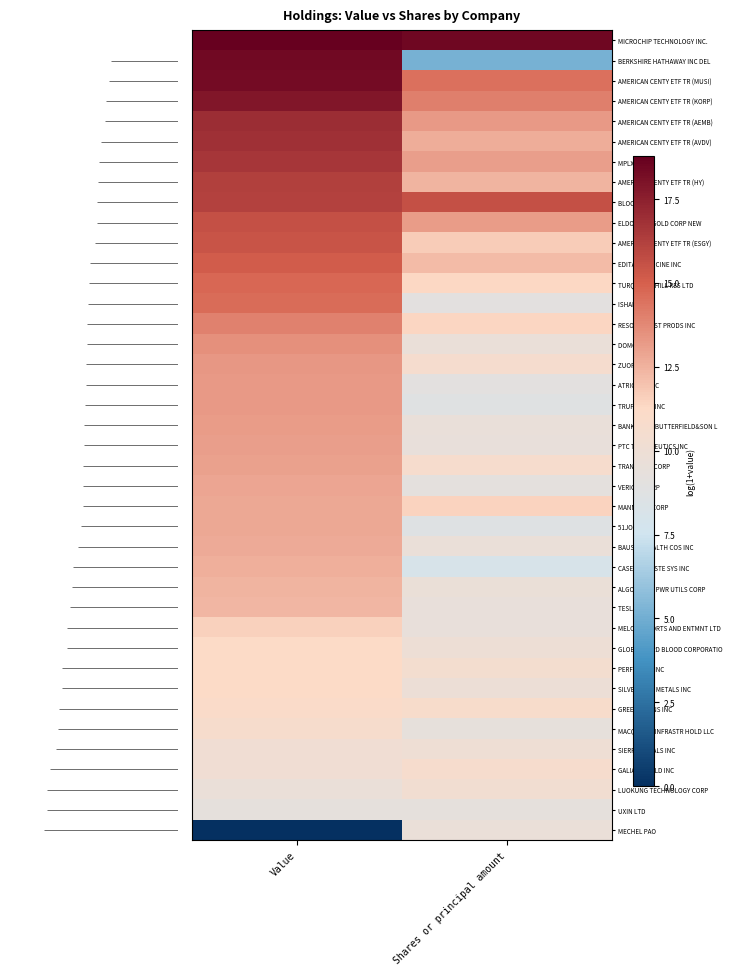

How many series are shown in this chart?

40